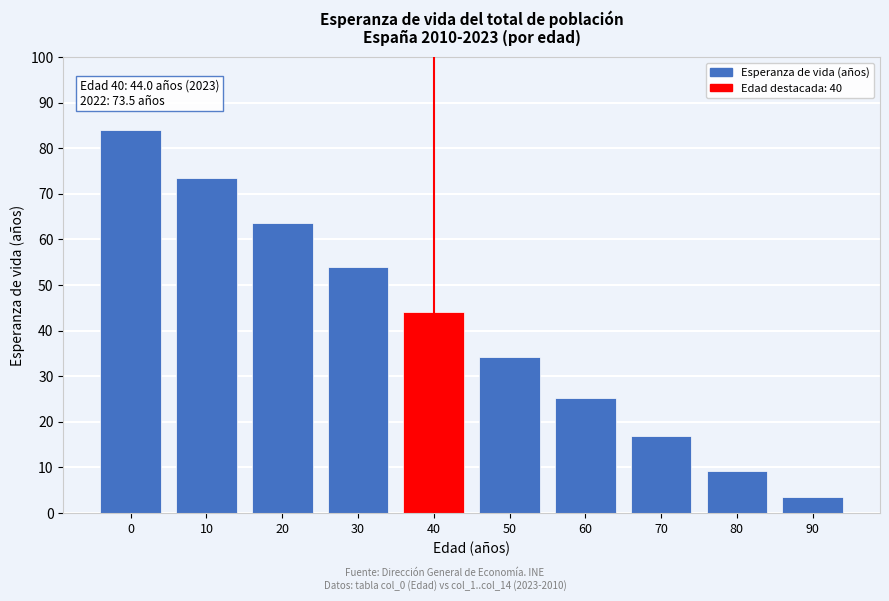

Reading right to left, list all the values displayed in this chart.

3.6	9.3	16.8	25.2	34.3	44.0	53.8	63.6	73.5	83.9